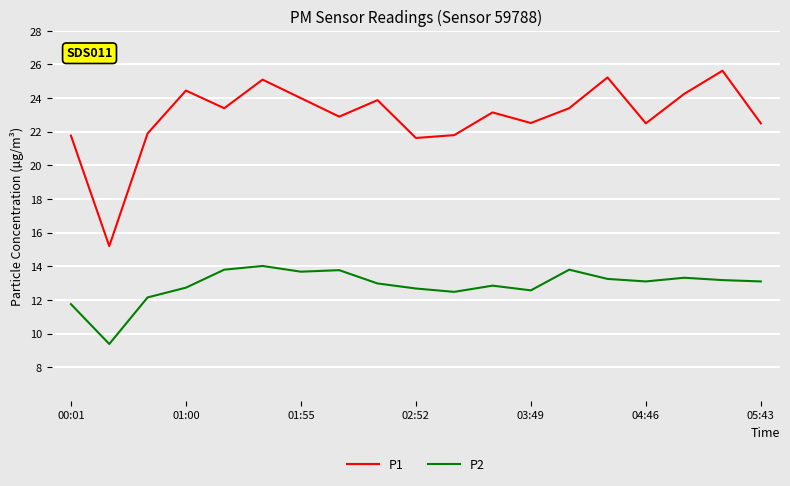

True or false: P2 and P1 intersect in this chart.

False